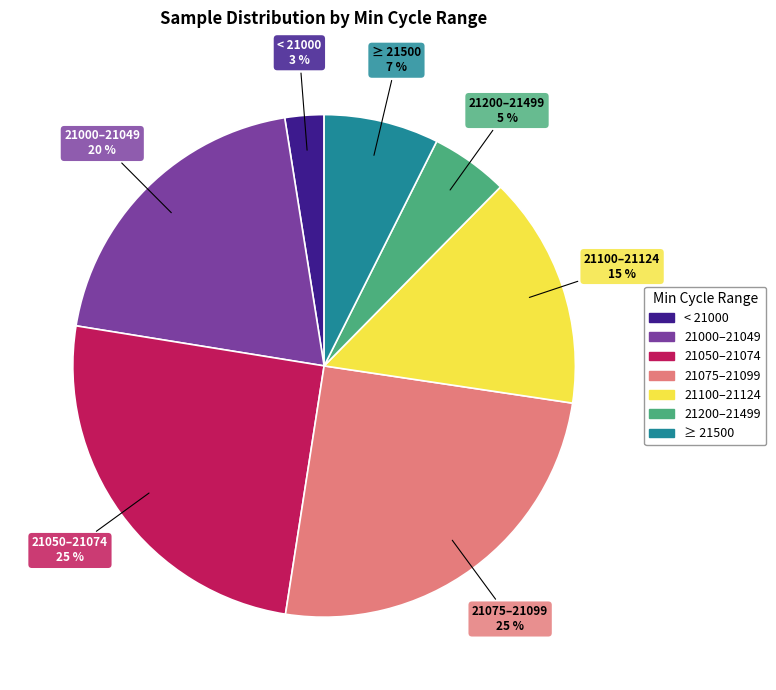

Is there a majority slice in this chart?

No